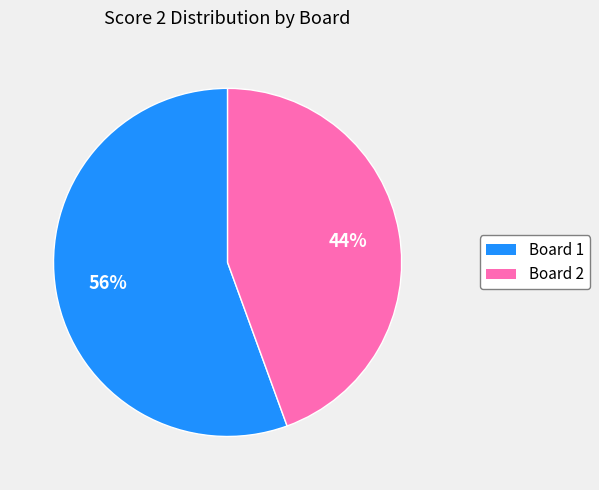

To the nearest percent, what is the average slice percentage?

50%